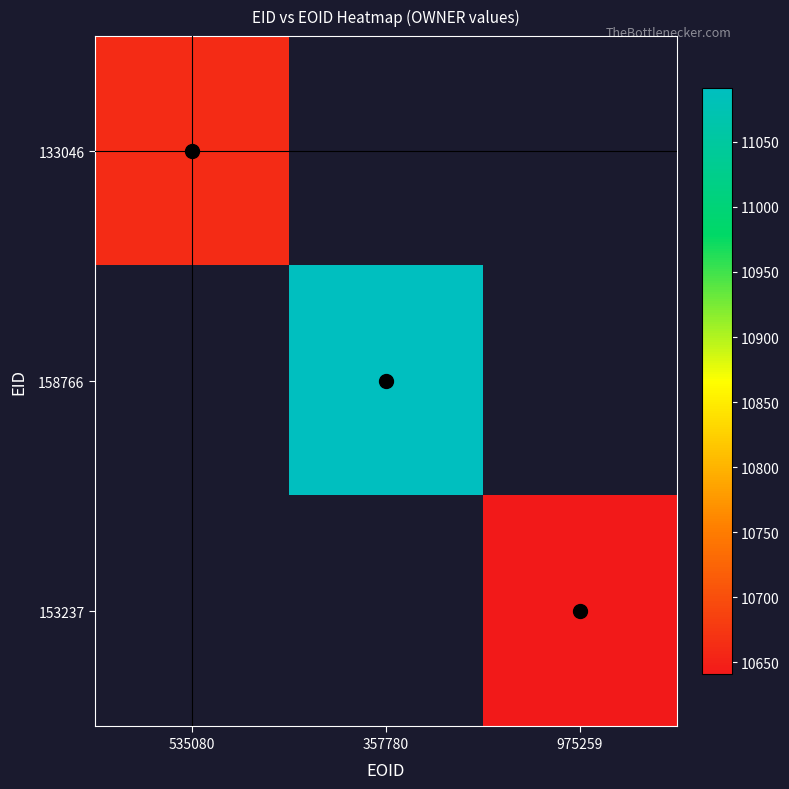

Which has a higher value, 975259 or 357780?

357780